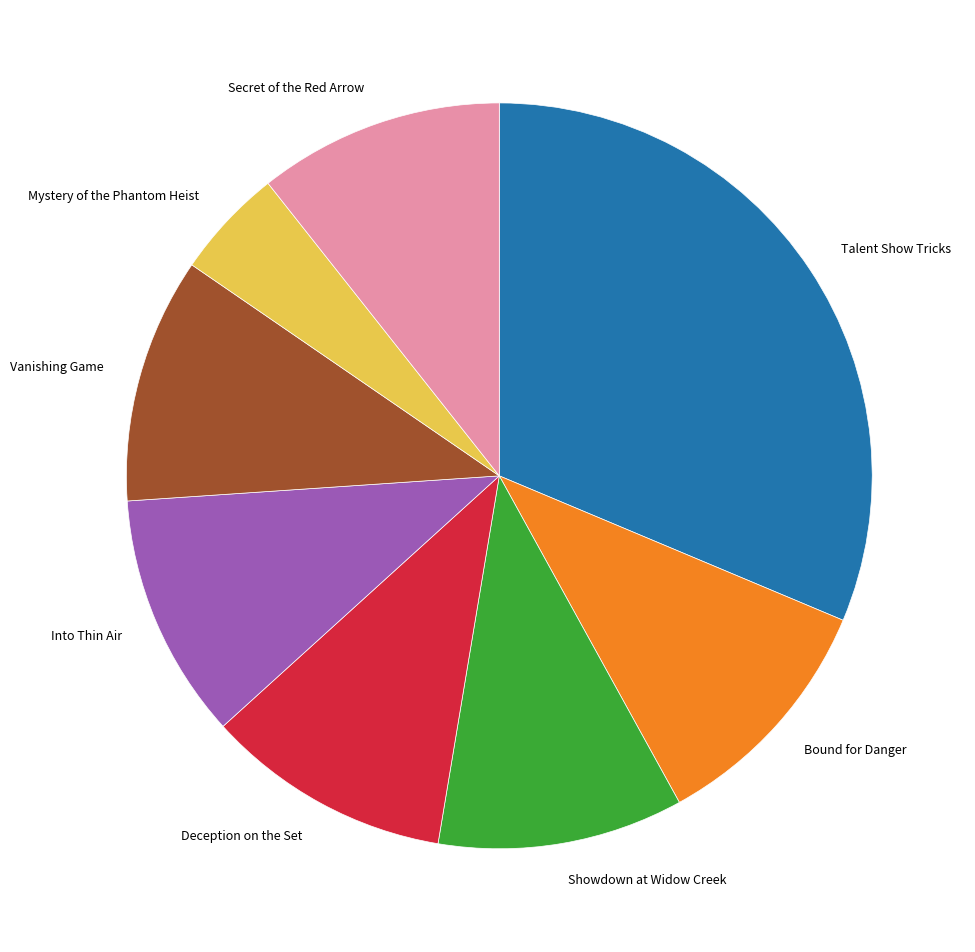

Between Into Thin Air and Mystery of the Phantom Heist, which is larger?

Into Thin Air